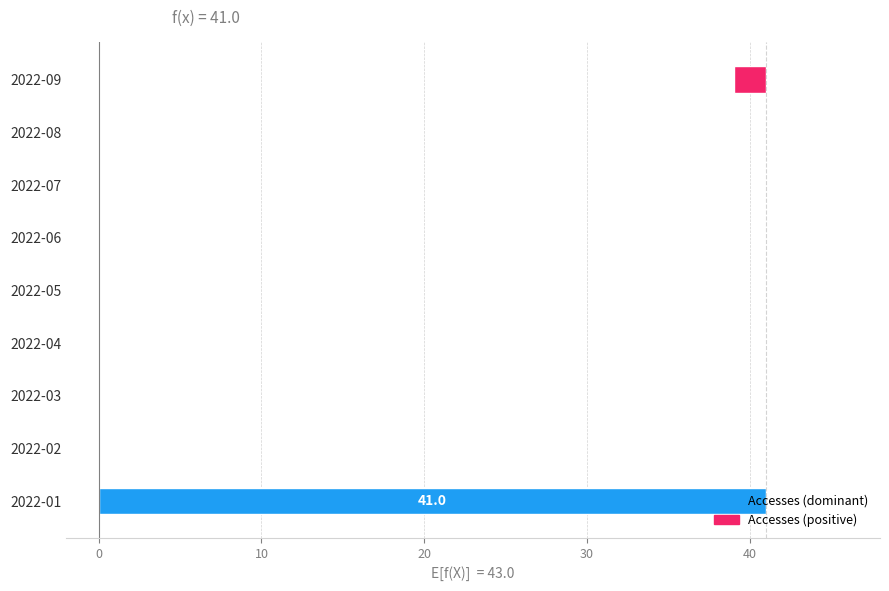

What is the difference between the second highest and second lowest values?

2